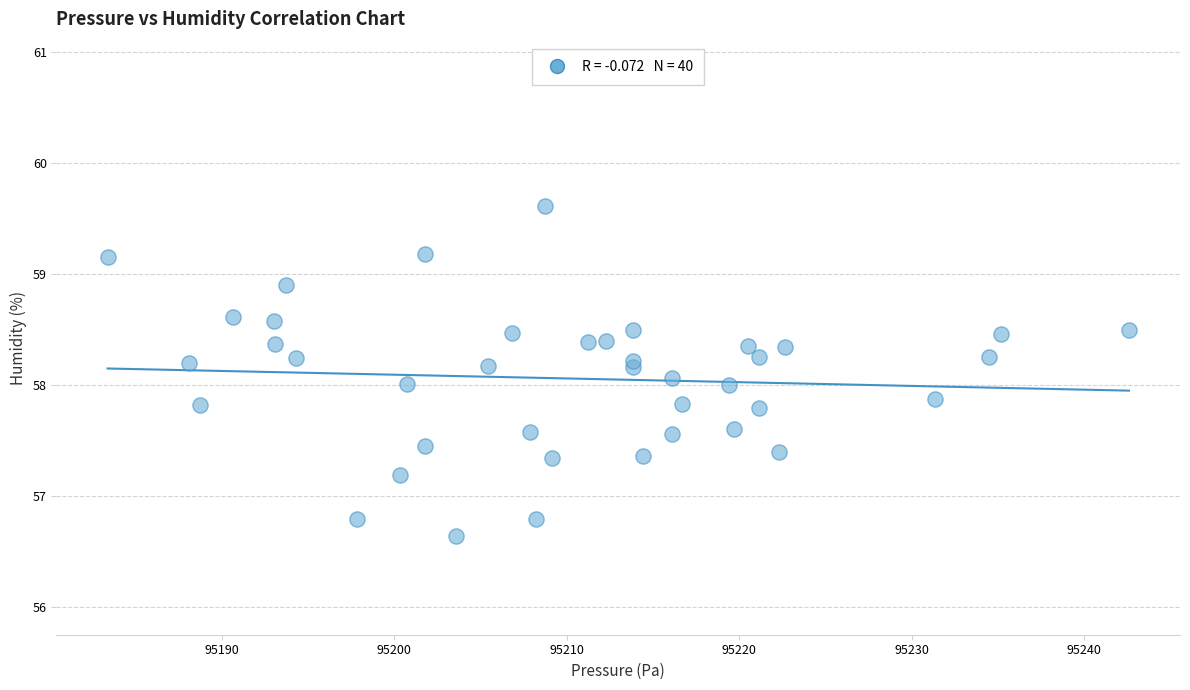

What is the range of Y values (max minus min)?

3.0